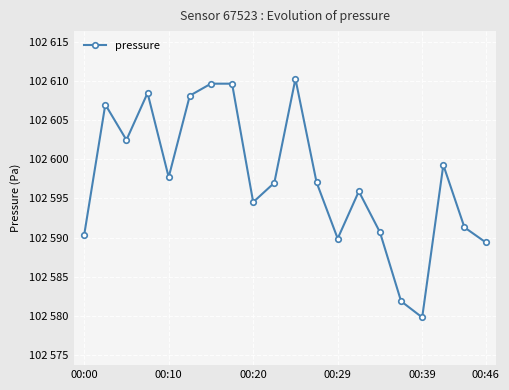

What is the average value?

102597.5